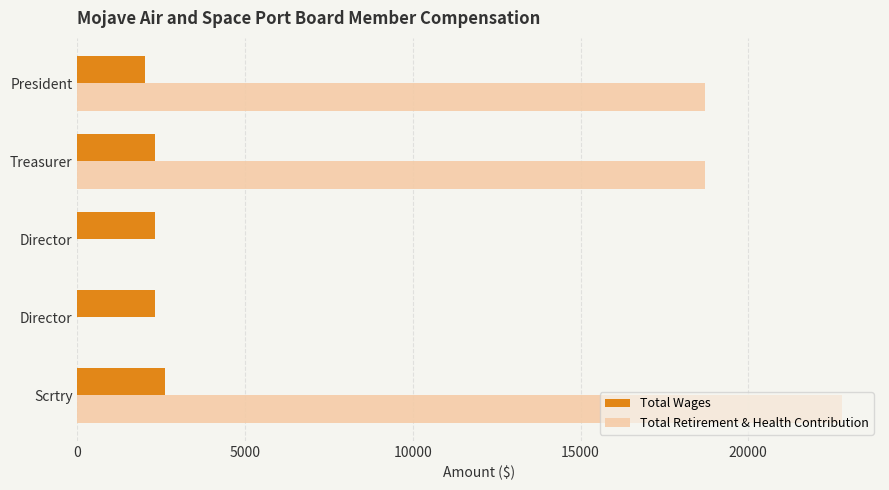

What are all the series names shown in the legend?

Total Wages, Total Retirement & Health Contribution